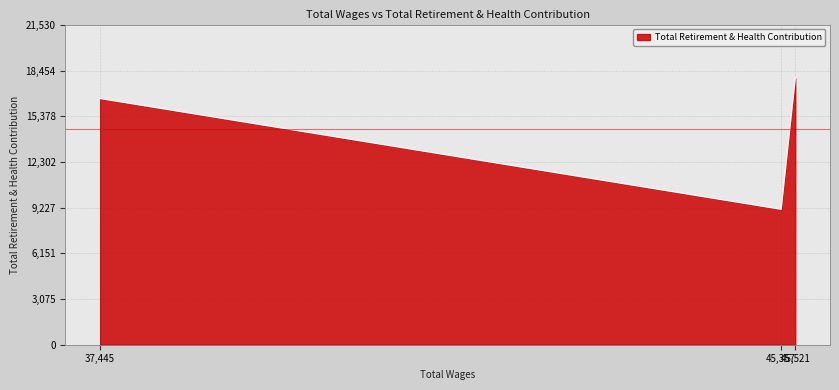

What is the maximum value shown in the chart?

17942